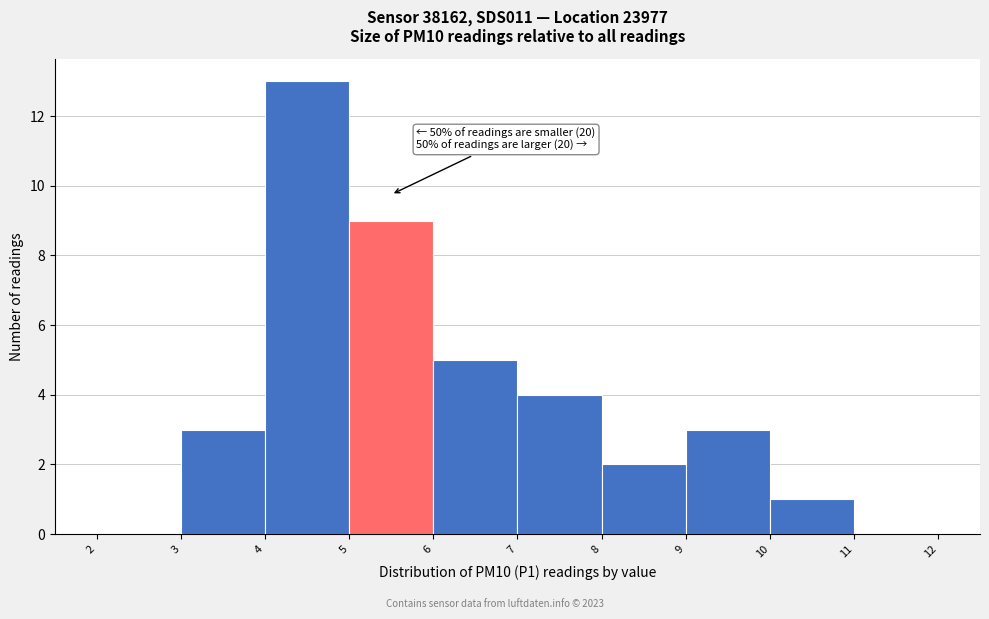

Over which range of the x-axis is the bar tallest?

4 to 5